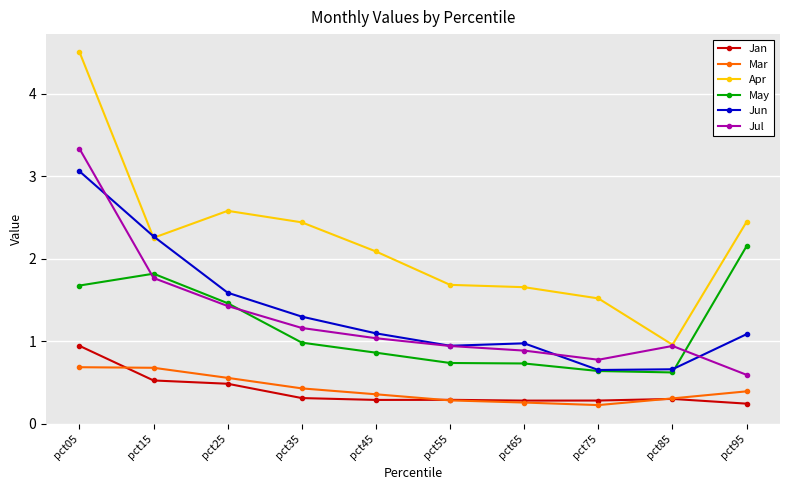

At how many categories does at least one series exceed 1?

9